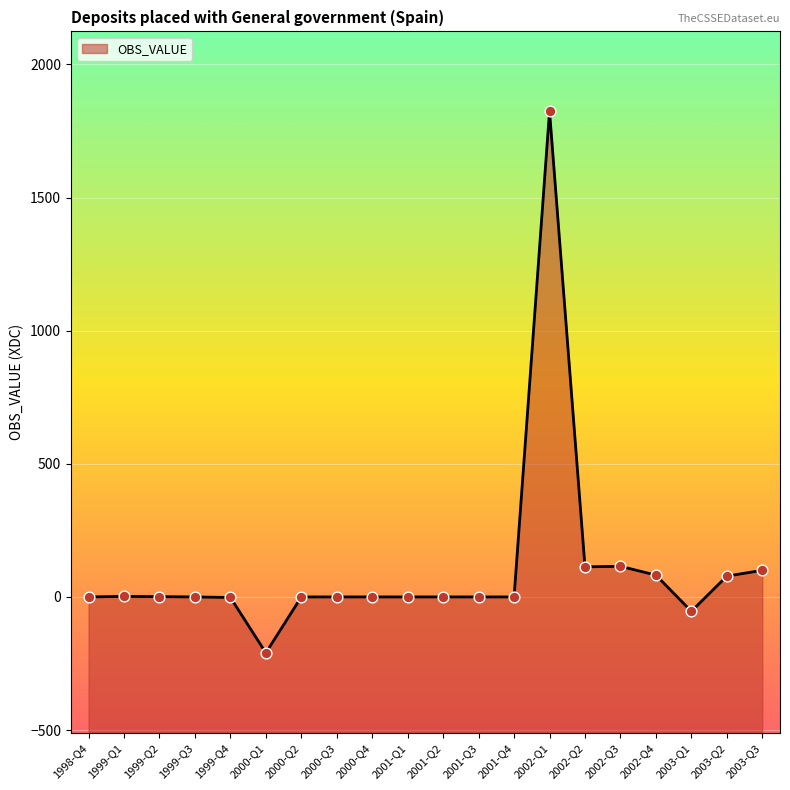

What is the change in value from 2000-Q1 to 2001-Q2?

+210